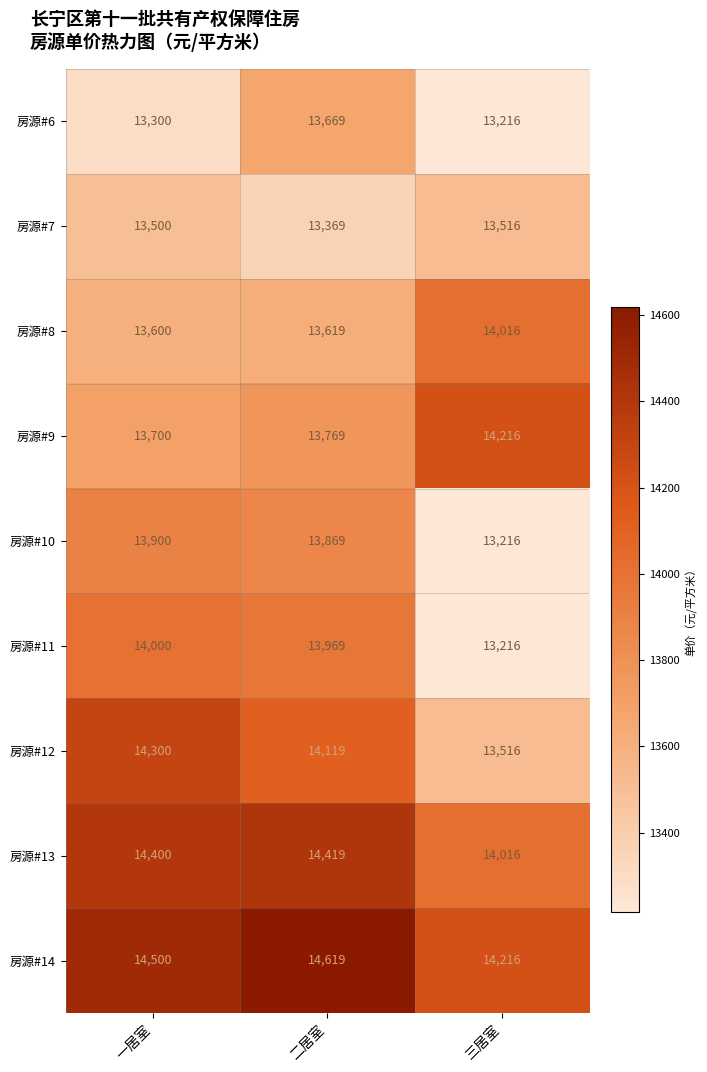

At which category does the chart reach its peak across all series?

二居室